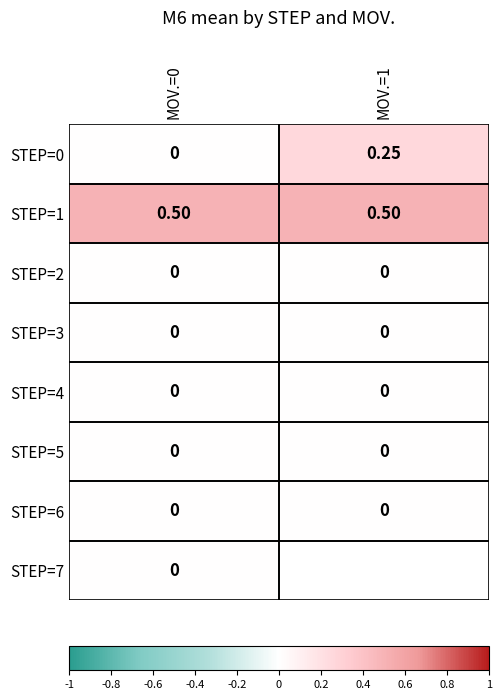

Is it true that STEP=0 equals 0.1 at MOV.=0?

False